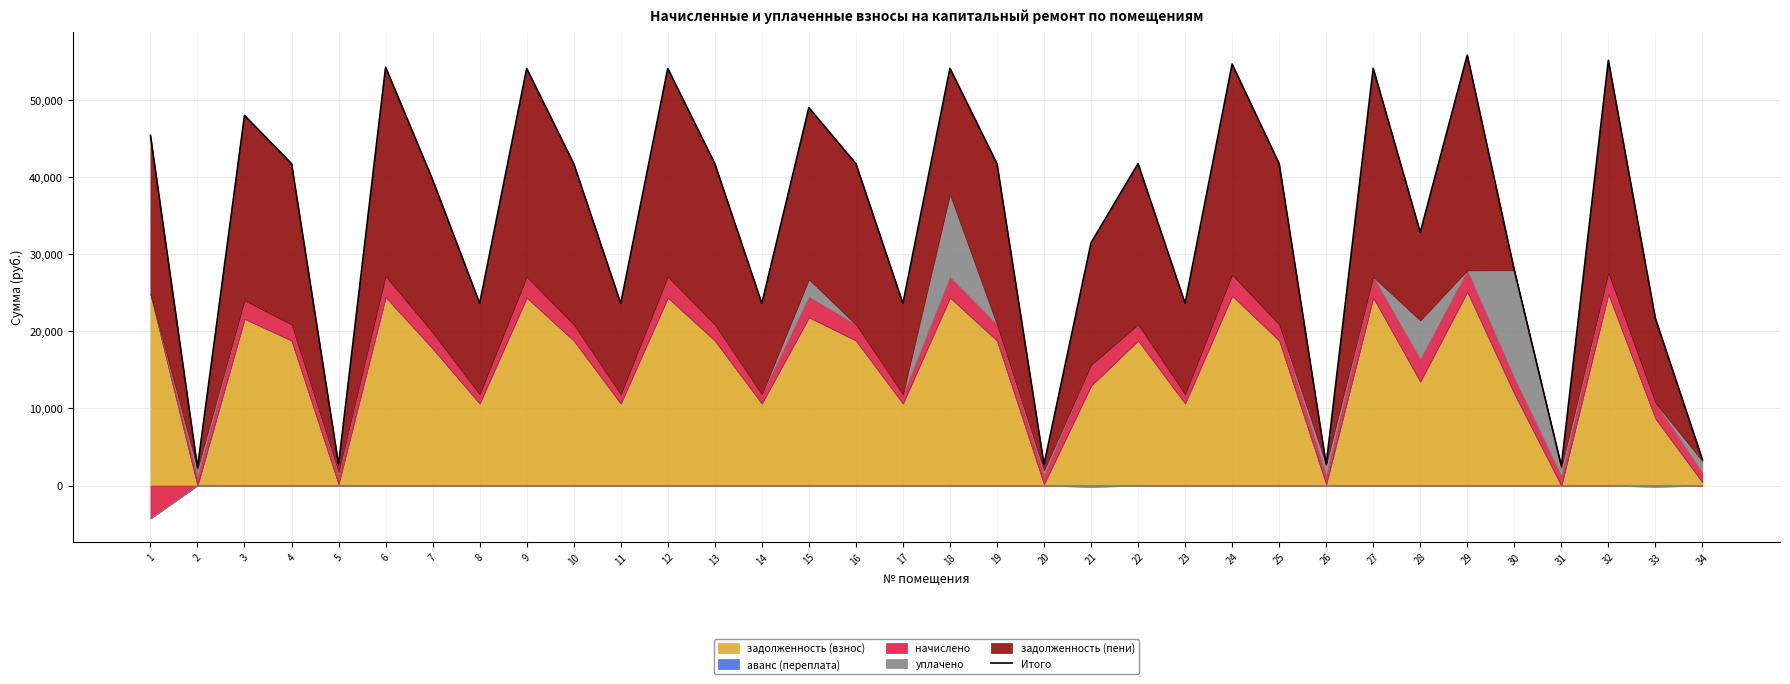

Reading left to right, extract all data points from this chart.

1=45393.2	2=2340.6	3=47987.6	4=41740.6	5=2731.5	6=54241.7	7=39660.6	8=23616.4	9=54081.6	10=41740.6	11=23616.4	12=54081.6	13=41740.6	14=23616.4	15=48995.9	16=41740.6	17=23616.4	18=54097.9	19=41740.6	20=2729.8	21=31470.8	22=41740.6	23=23616.4	24=54646.9	25=41740.6	26=2730.8	27=54097.9	28=32826.6	29=55814.0	30=27916.5	31=2537.9	32=55127.5	33=21671.2	34=3381.5